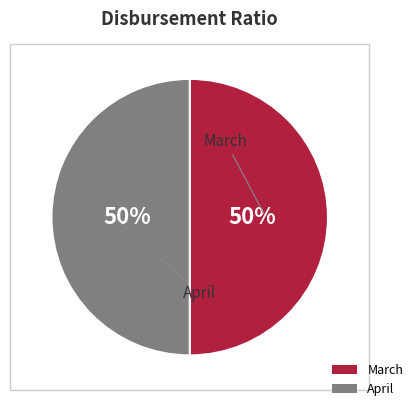

The March slice represents 50% of the pie. True or false?

True